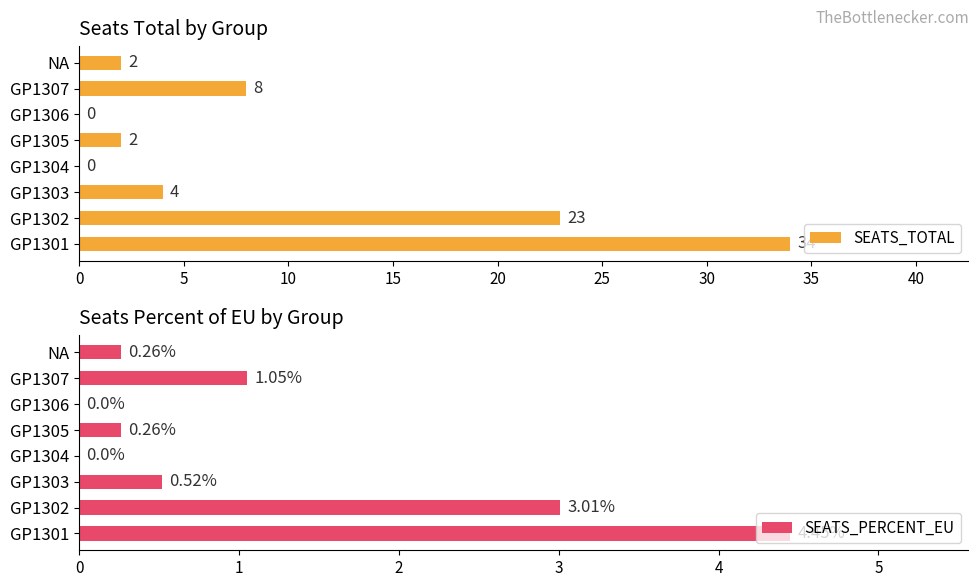

What is the difference between the maximum and second lowest values in the SEATS_TOTAL series?

34.0